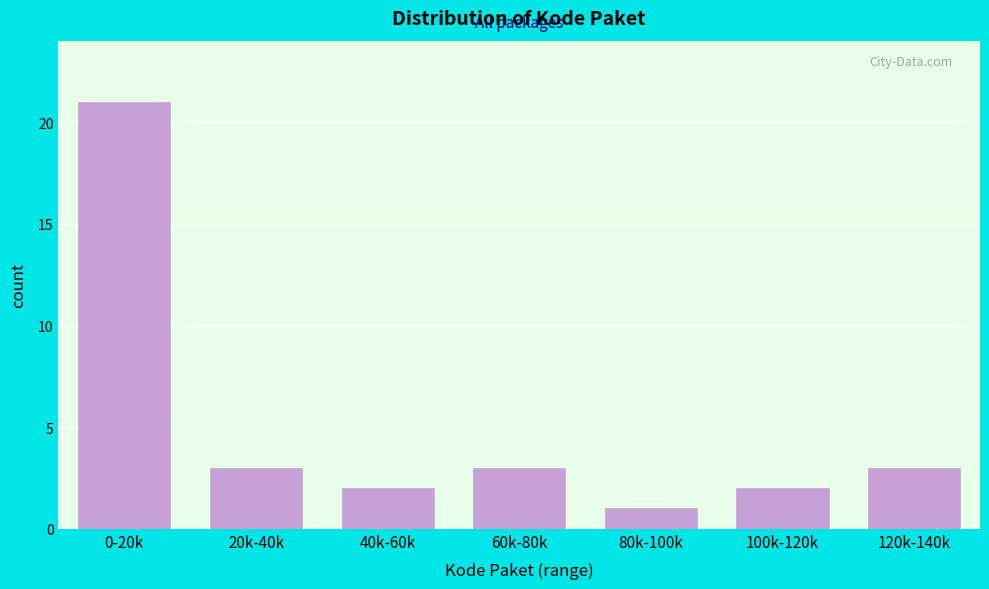

Reading right to left, what are all the values shown in this chart?

3	2	1	3	2	3	21